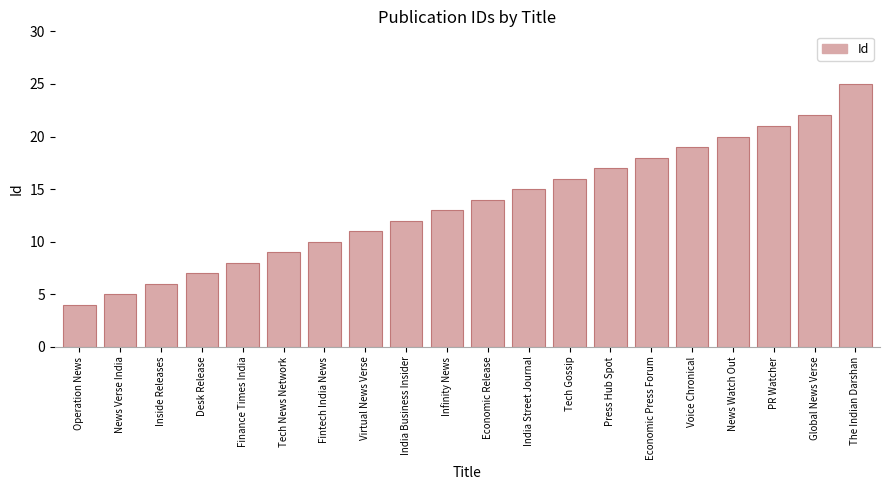

What is the change in value from Tech Gossip to News Watch Out?

+4